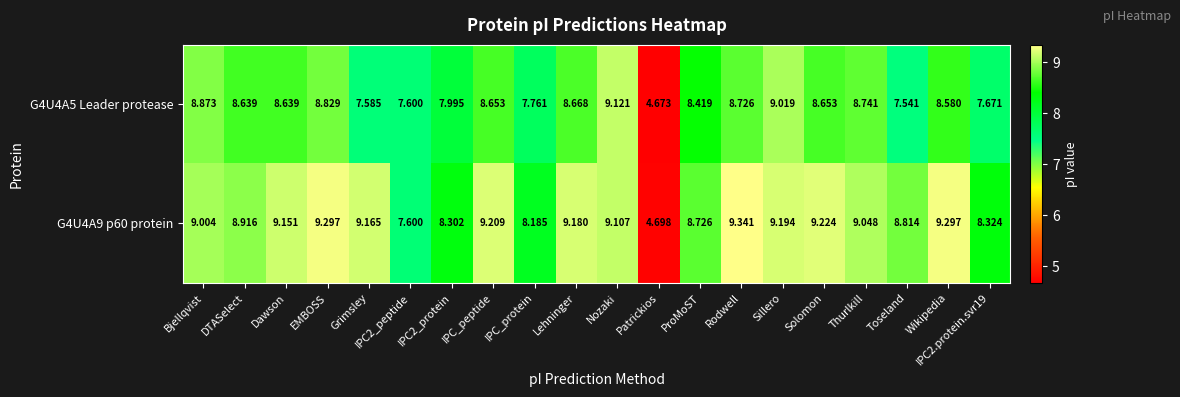

At which label is G4U4A5 Leader protease closest to 6?

Patrickios